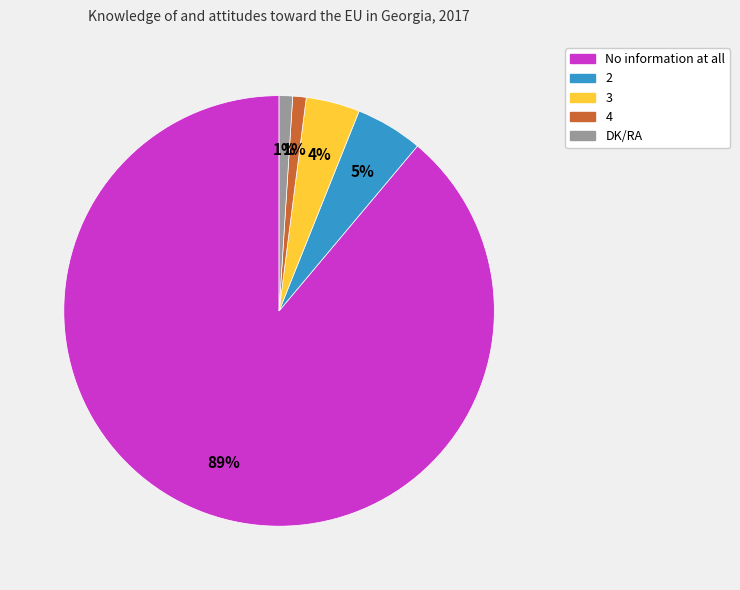

Combined, do 2 and 3 account for over 50%?

No